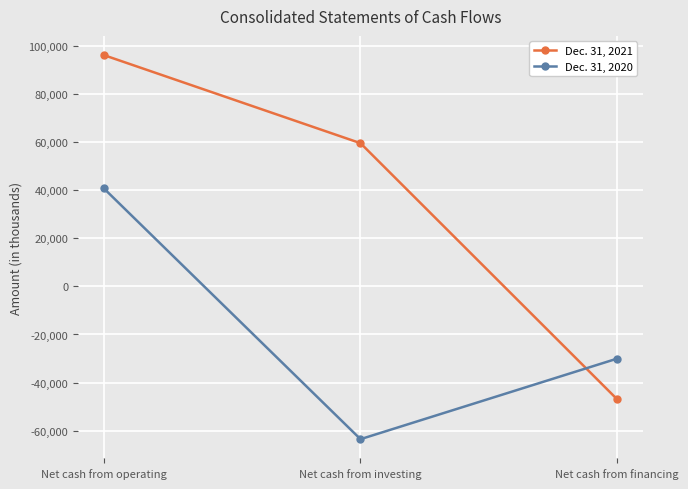

Is this an area chart (filled region under the line)?

No